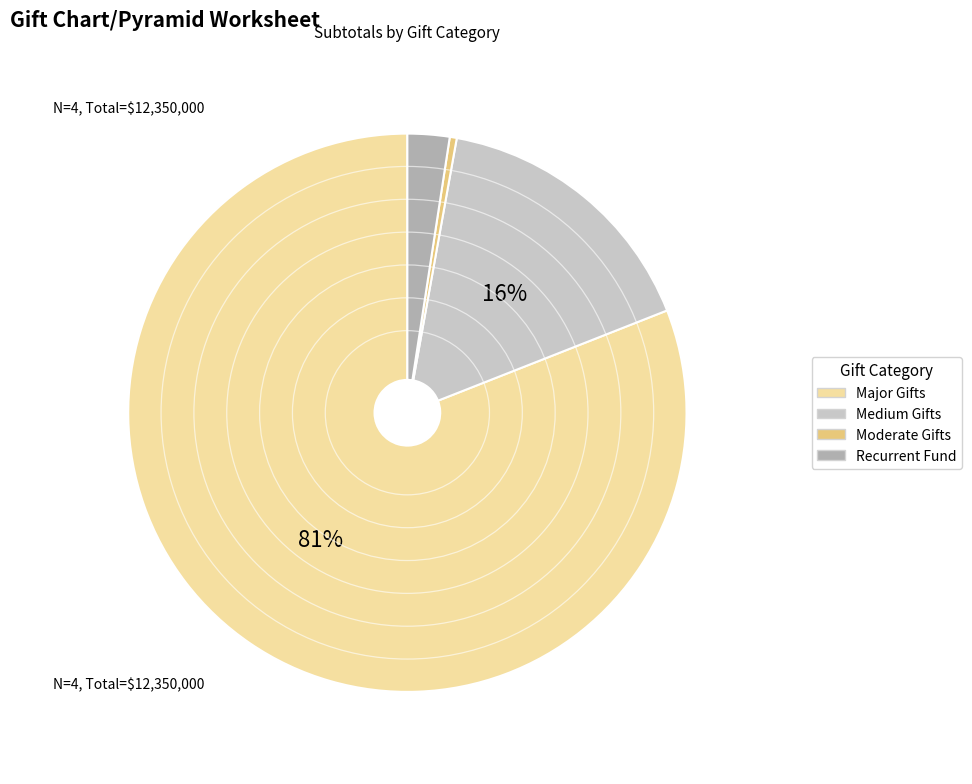

How many slices are in this pie chart?

4